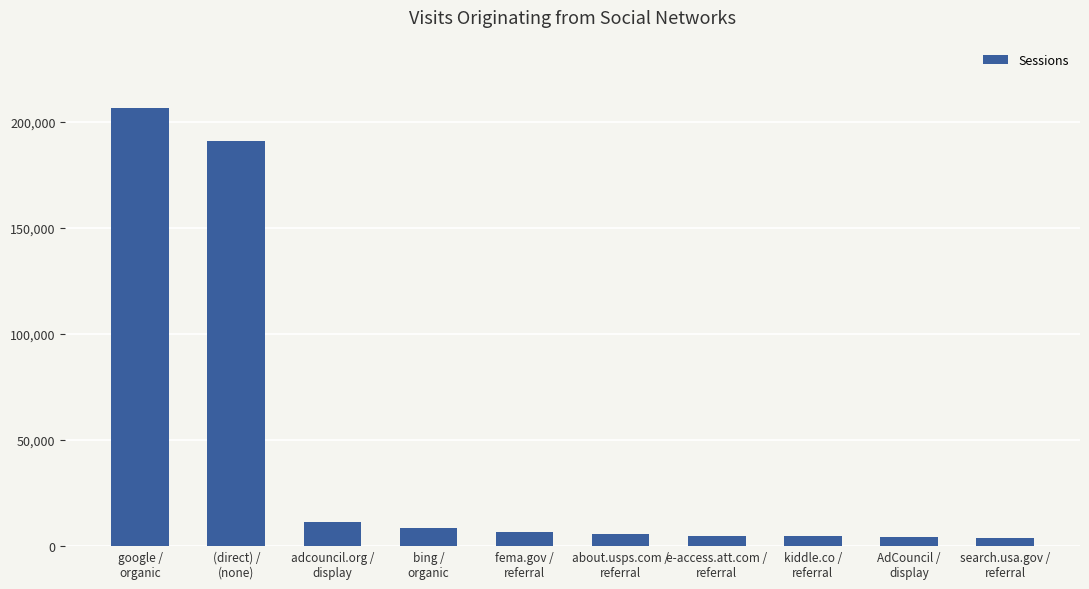

What is the value of the 5th bar from the left?

6648